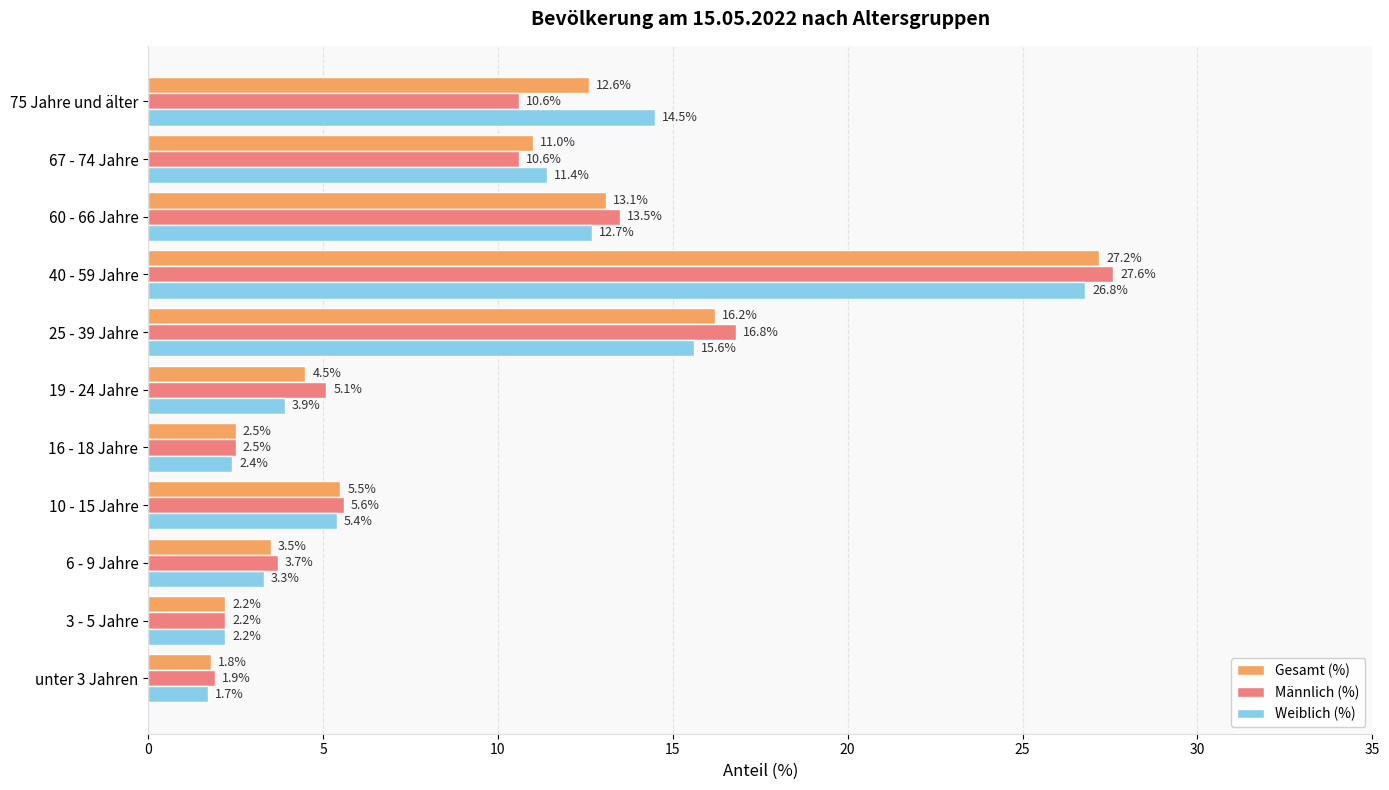

Where is Weiblich (%) nearest to the value 14?

75 Jahre und älter